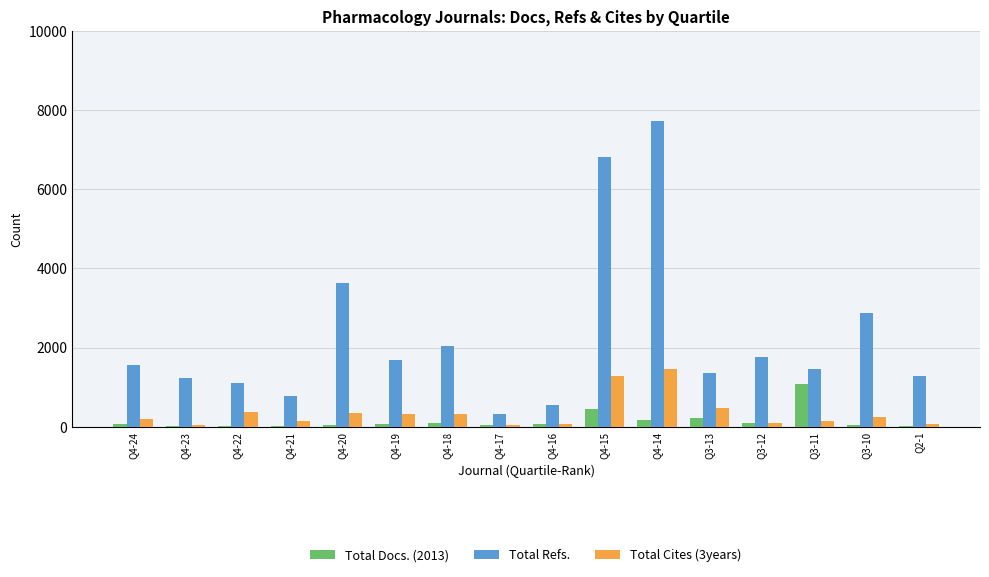

Which category has the highest value across all series?

Q4-14